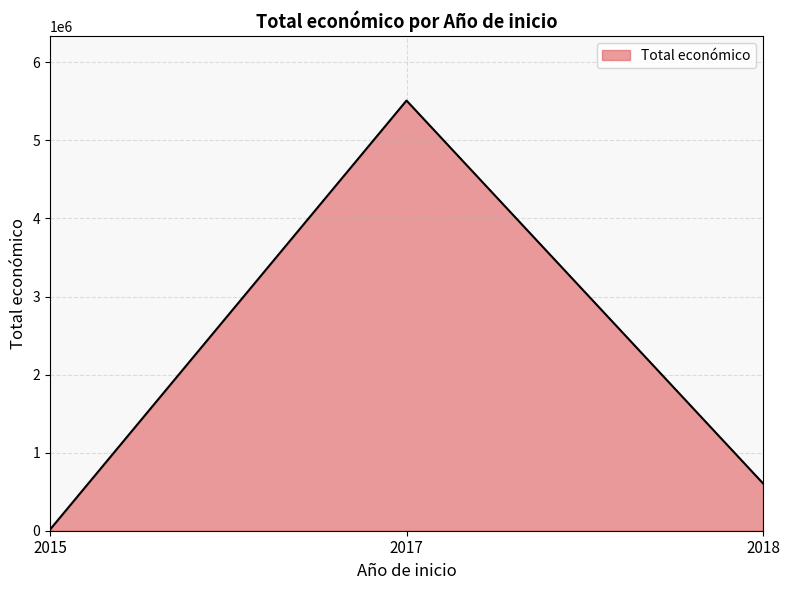

Rank the categories by value from highest to lowest.

2017, 2018, 2015